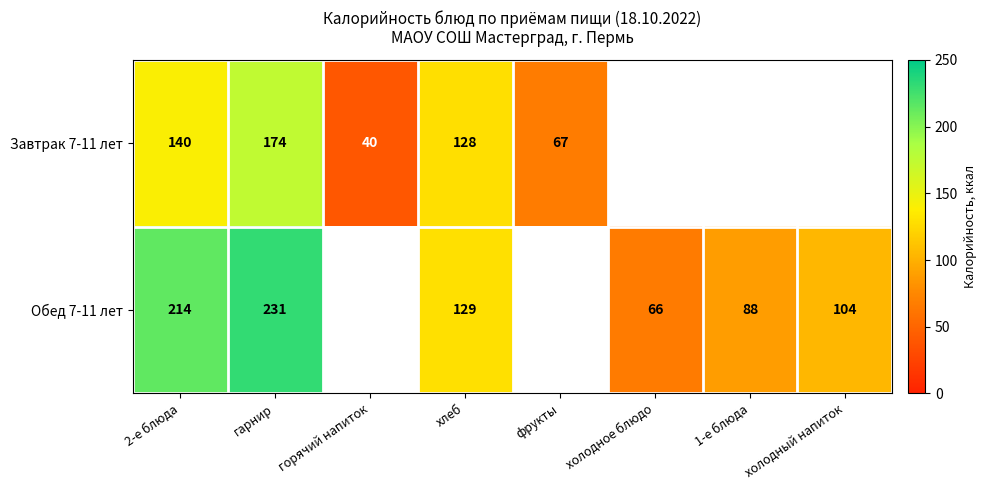

What is the minimum value shown in the chart?

40.0